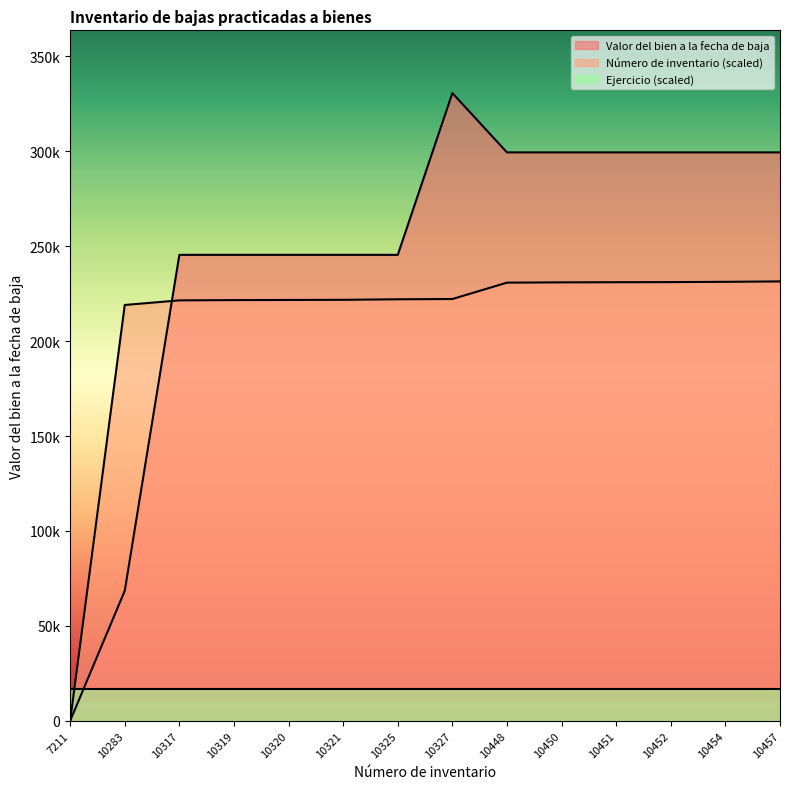

At which label is Valor del bien a la fecha de baja closest to 165330?

10317